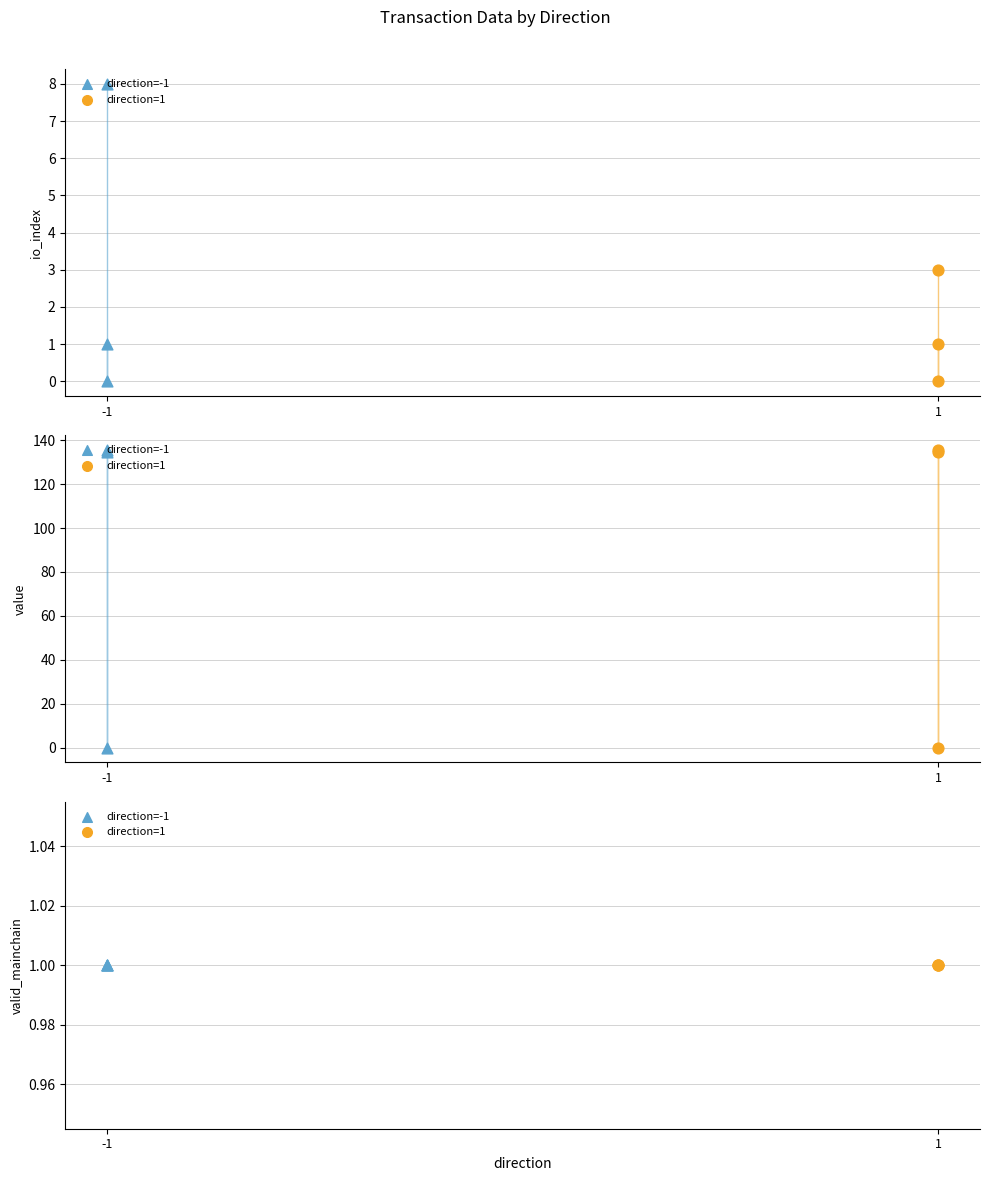

What is the total value across all series at -1?

143.5